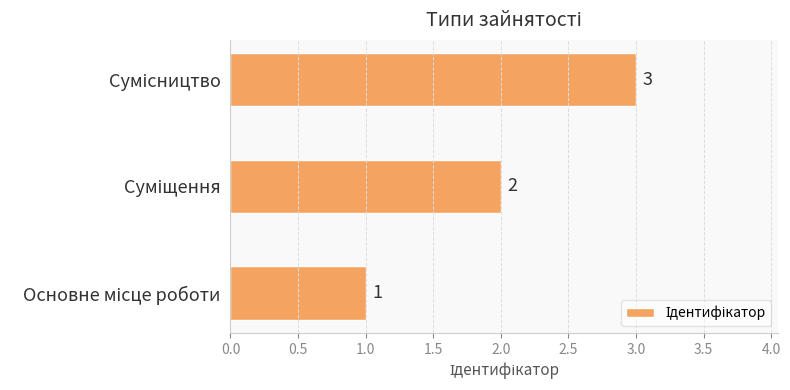

What is the sum of all values?

6